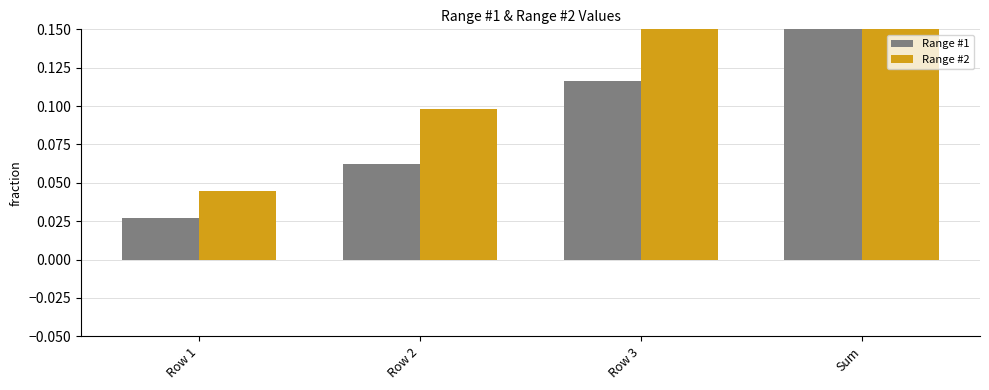

What is the total value across all series at Row 3?

0.3